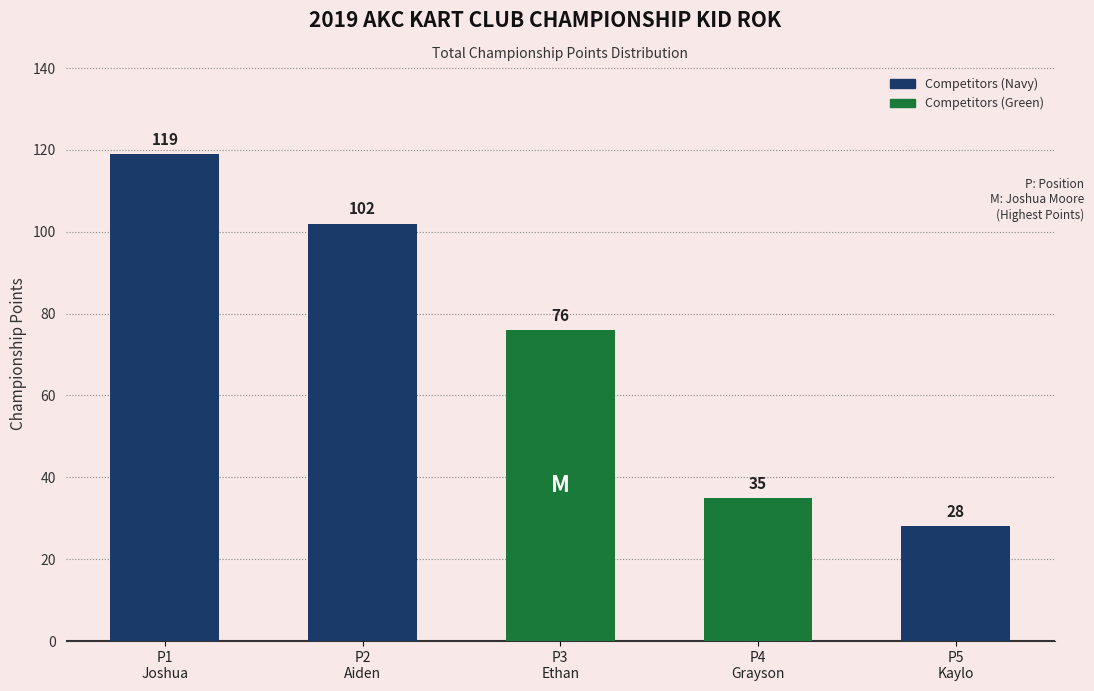

Reading left to right, extract all data points from this chart.

119	102	76	35	28